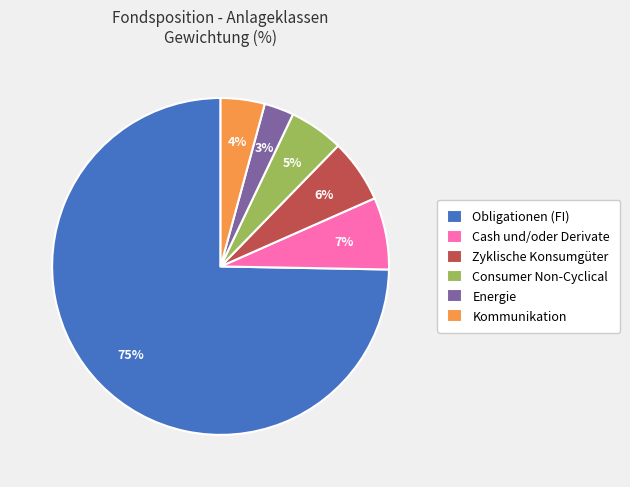

To the nearest percent, what is the combined percentage of Zyklische Konsumgüter and Energie?

9%